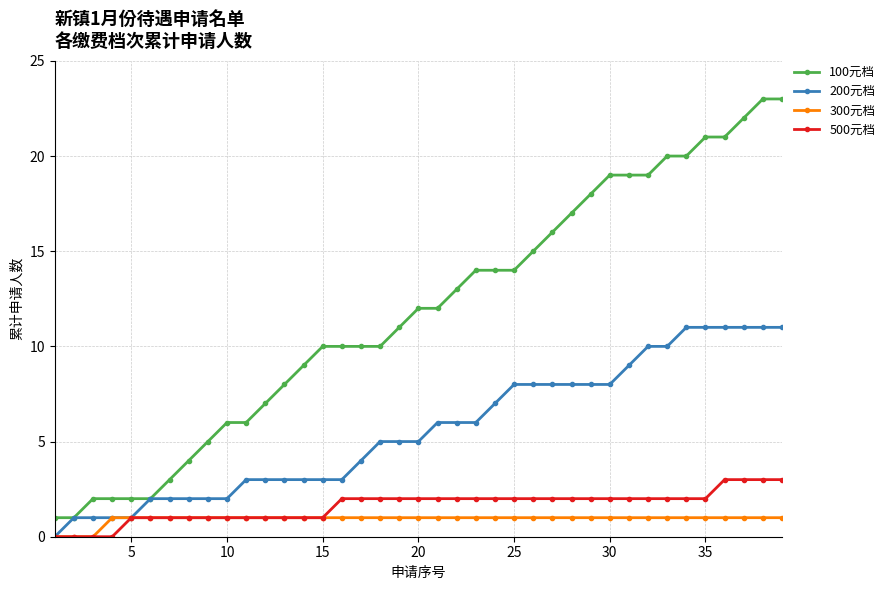

Which series has the largest total across all categories?

100元档